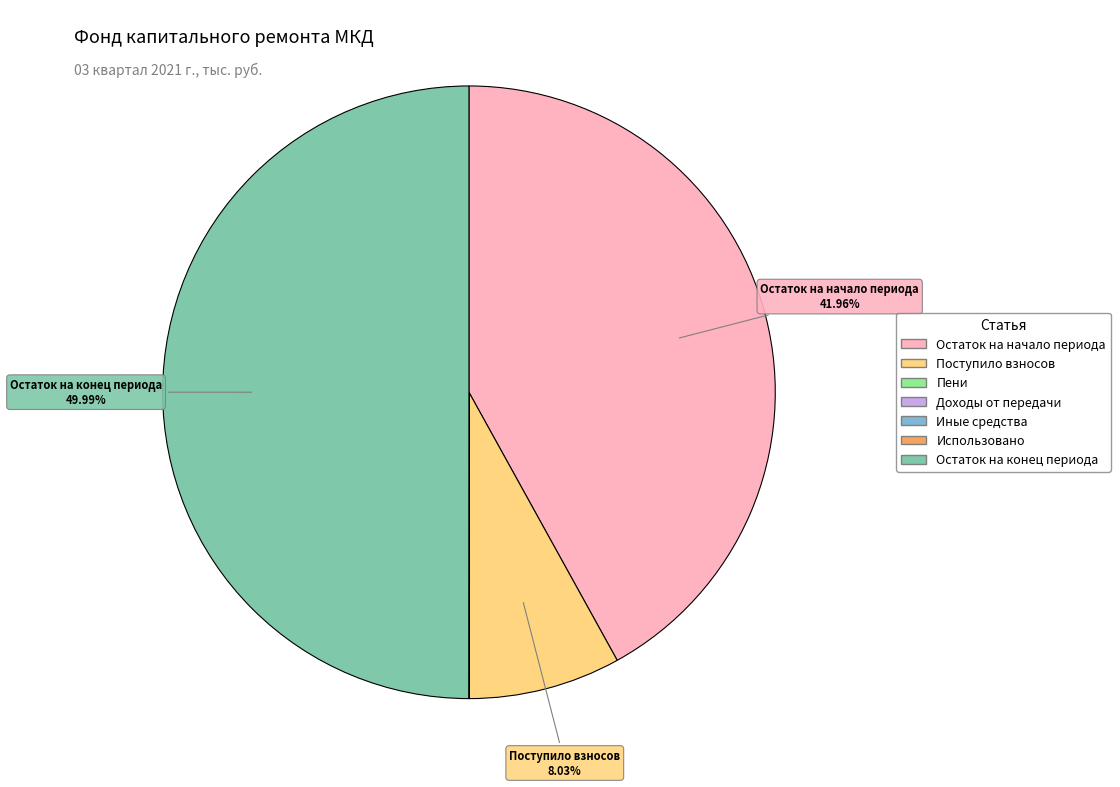

Which slice is the largest?

Остаток на конец